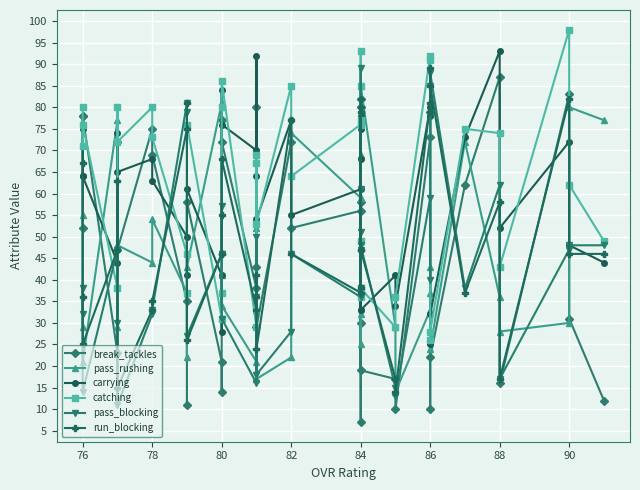

Which series has the largest range (max minus min)?

break_tackles